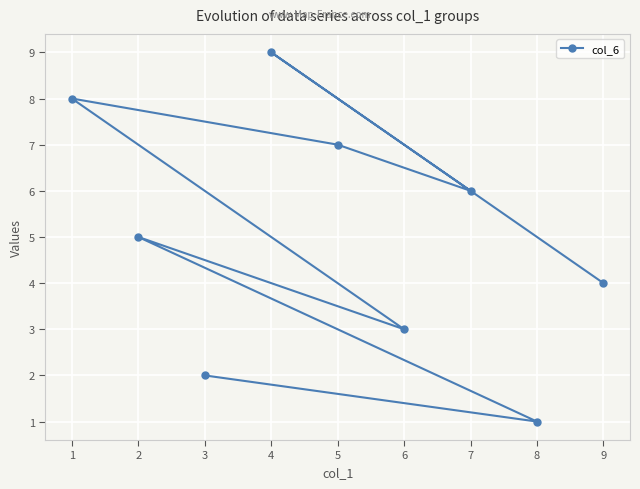

How many values are below 5?

4